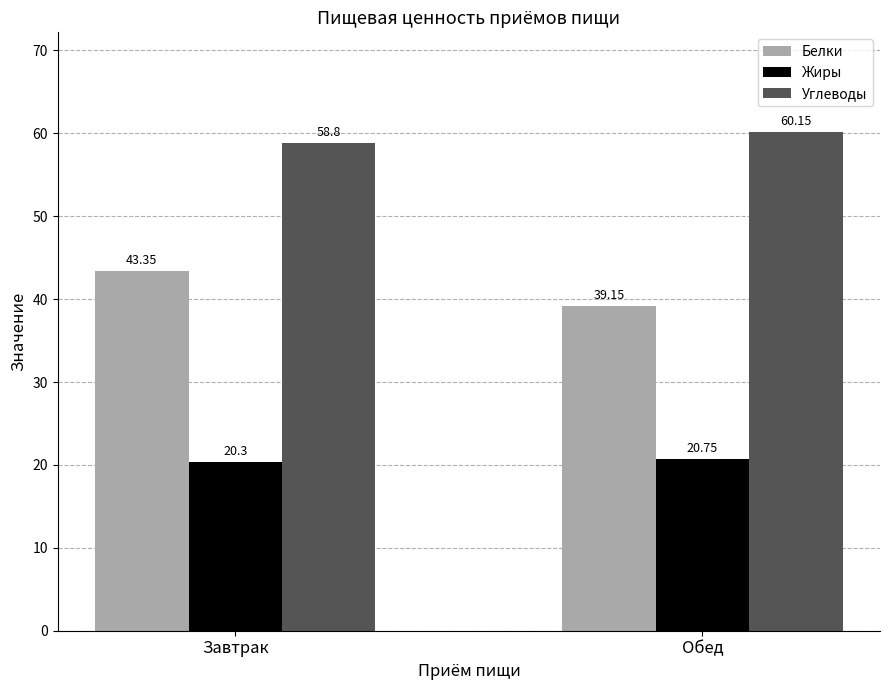

At which label does Углеводы first exceed 60?

Обед